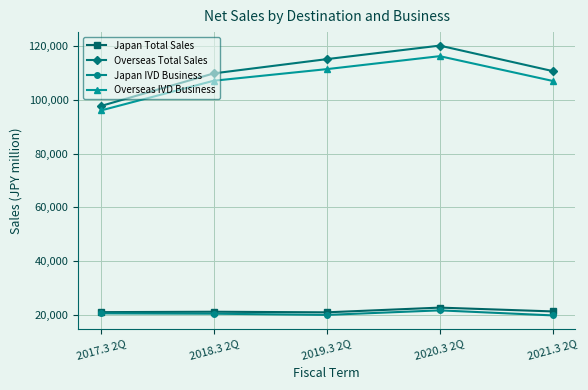

What is the smallest value displayed?

19790